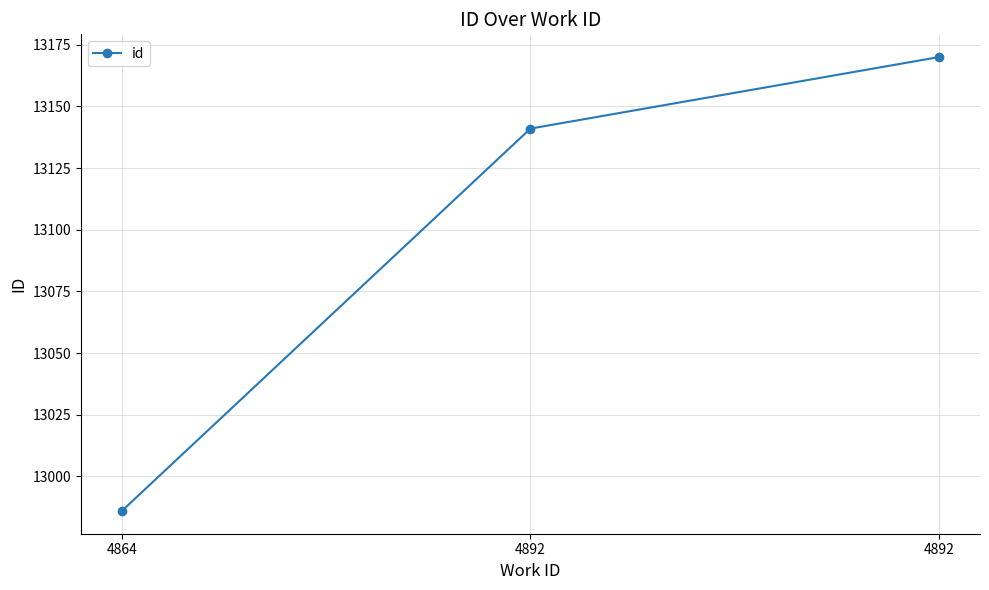

What is the value of the 2nd point from the left?

13141